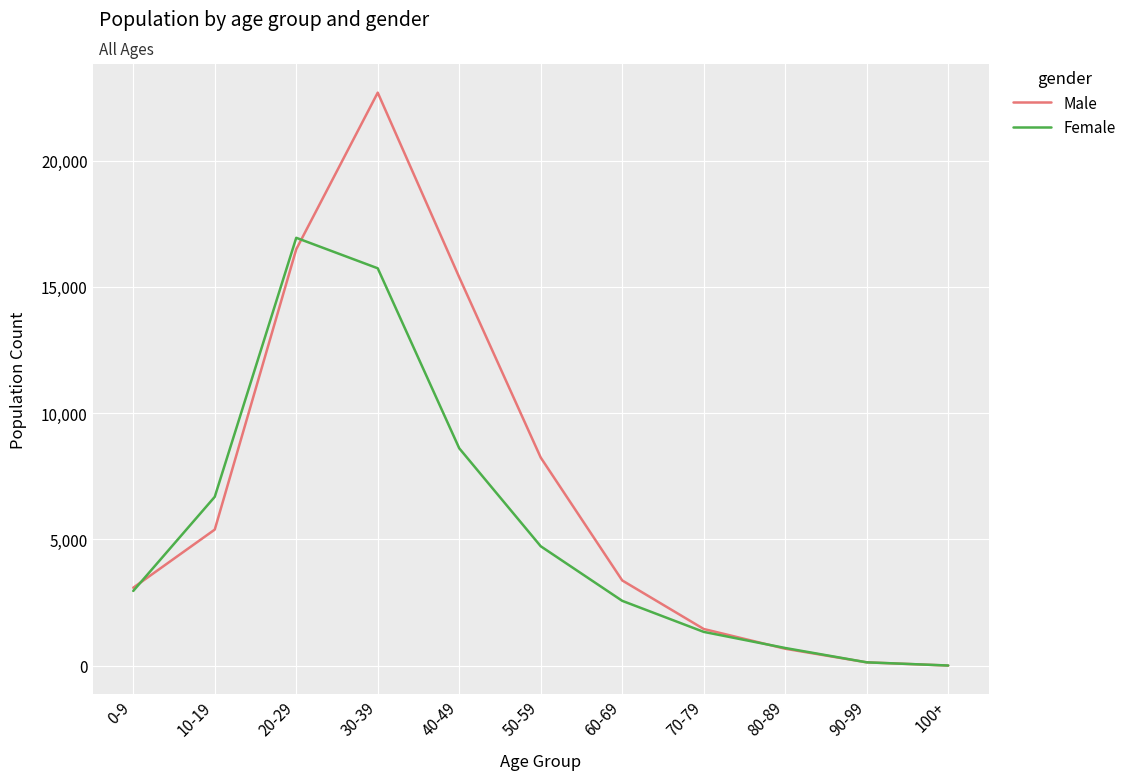

True or false: Female and Male cross at least once.

True